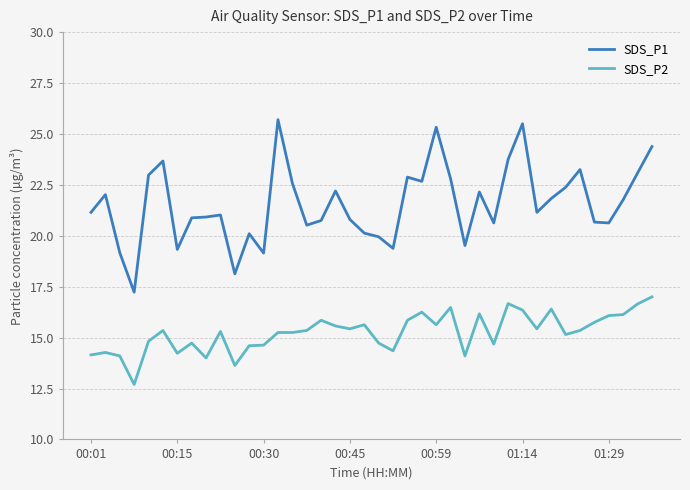

True or false: SDS_P2 and SDS_P1 cross at least once.

False